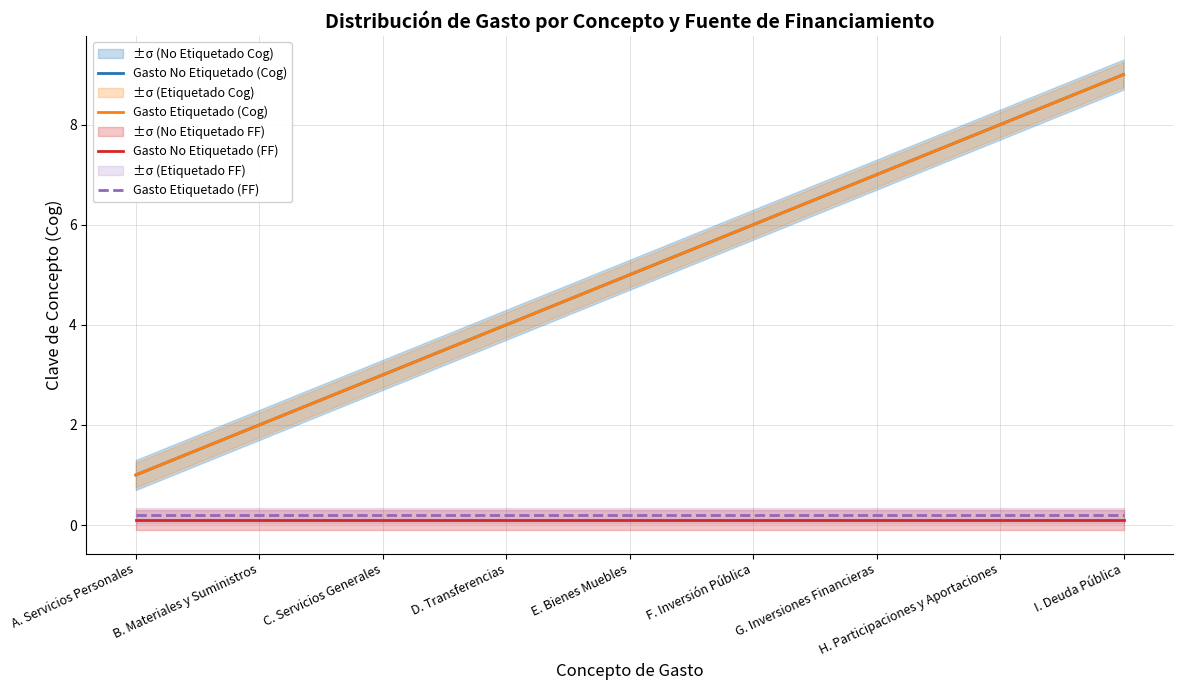

True or false: Gasto Etiquetado (Cog) has a value of 2.5 at I. Deuda Pública.

False